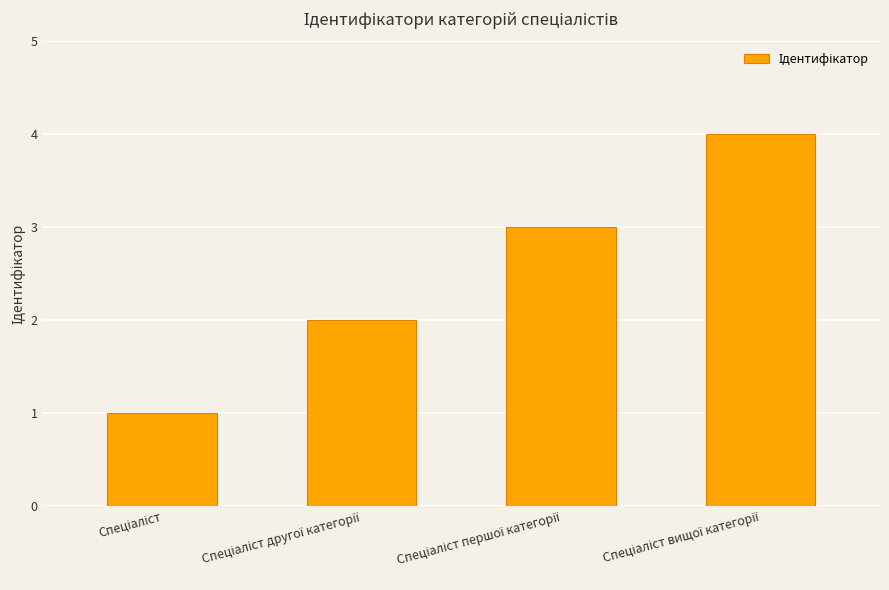

What is the difference between the maximum and minimum values?

3